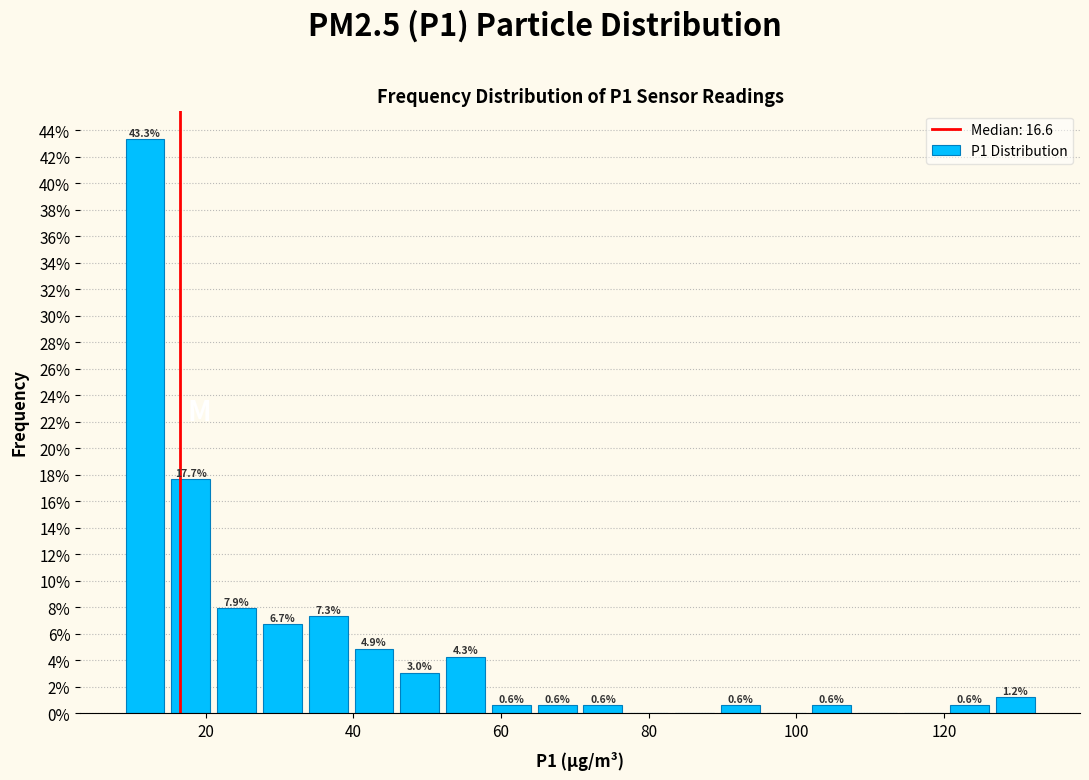

Read against the x-axis, roughly where is the centre of the tallest bar?

12